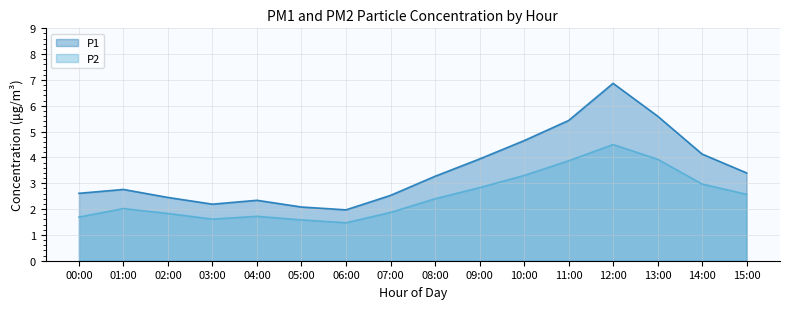

Which label corresponds to the smallest value in the chart?

06:00